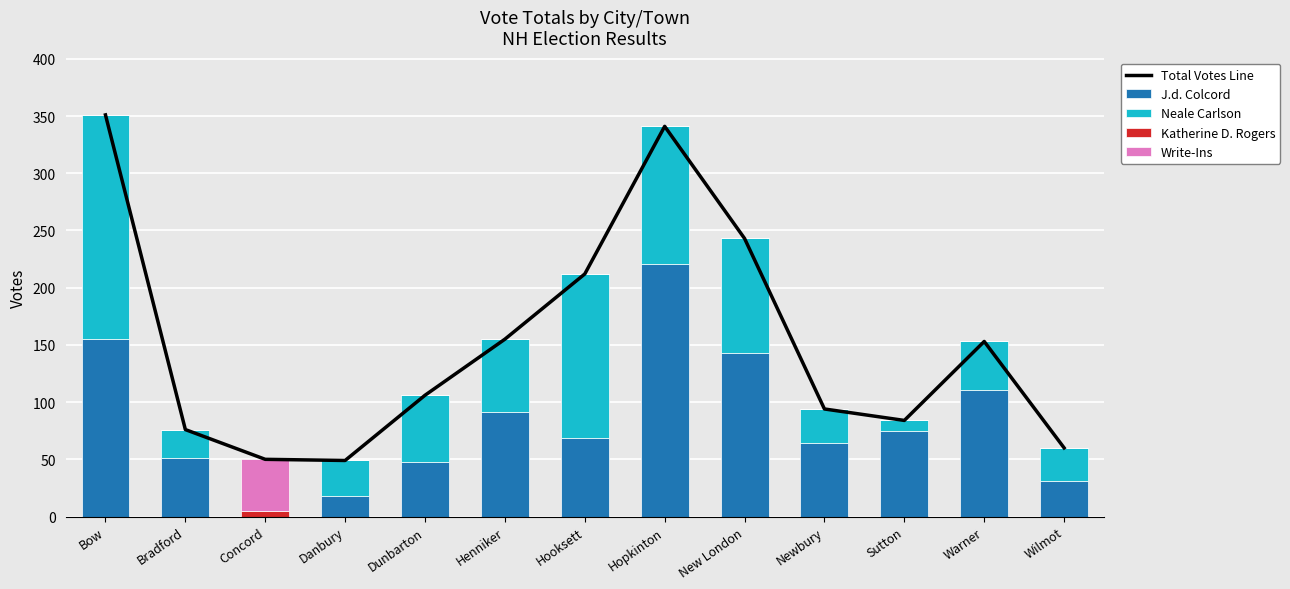

At how many categories does at least one series exceed 321?

2